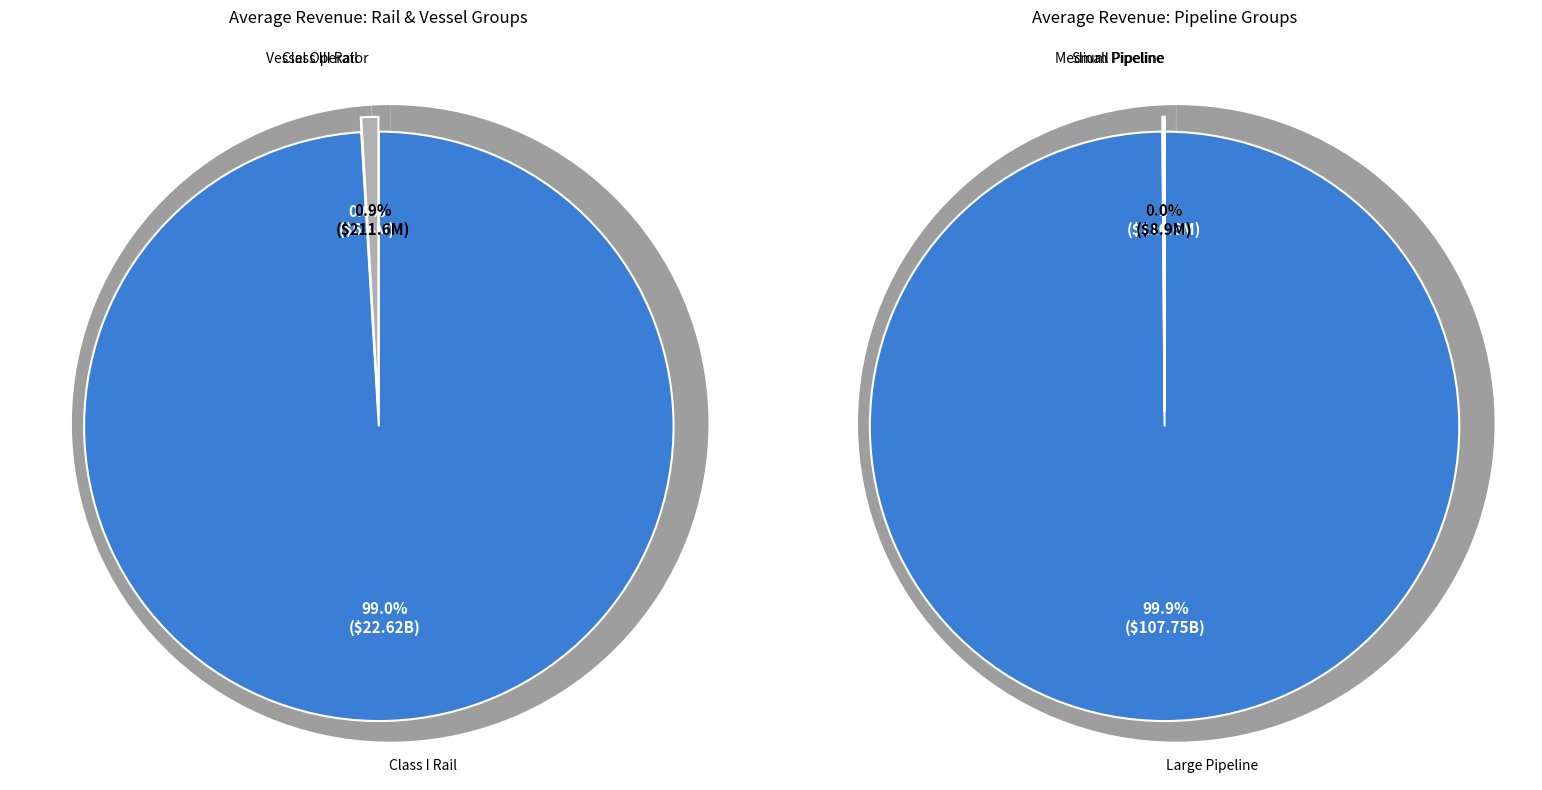

True or false: Class I Rail accounts for 11% of the total.

False